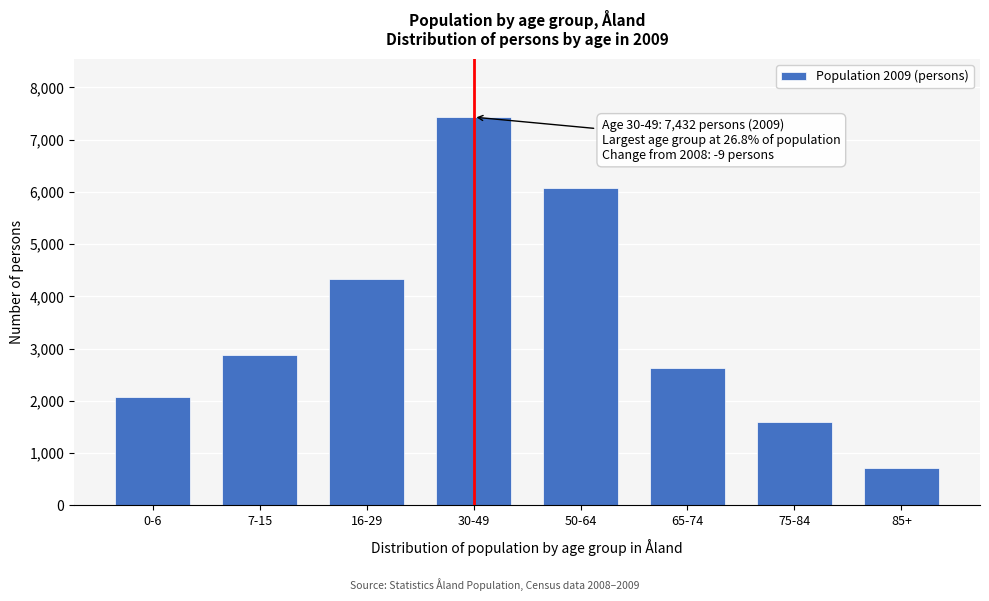

Reading left to right, transcribe all the data shown in this chart.

0-6=2079	7-15=2879	16-29=4333	30-49=7432	50-64=6078	65-74=2625	75-84=1600	85+=708